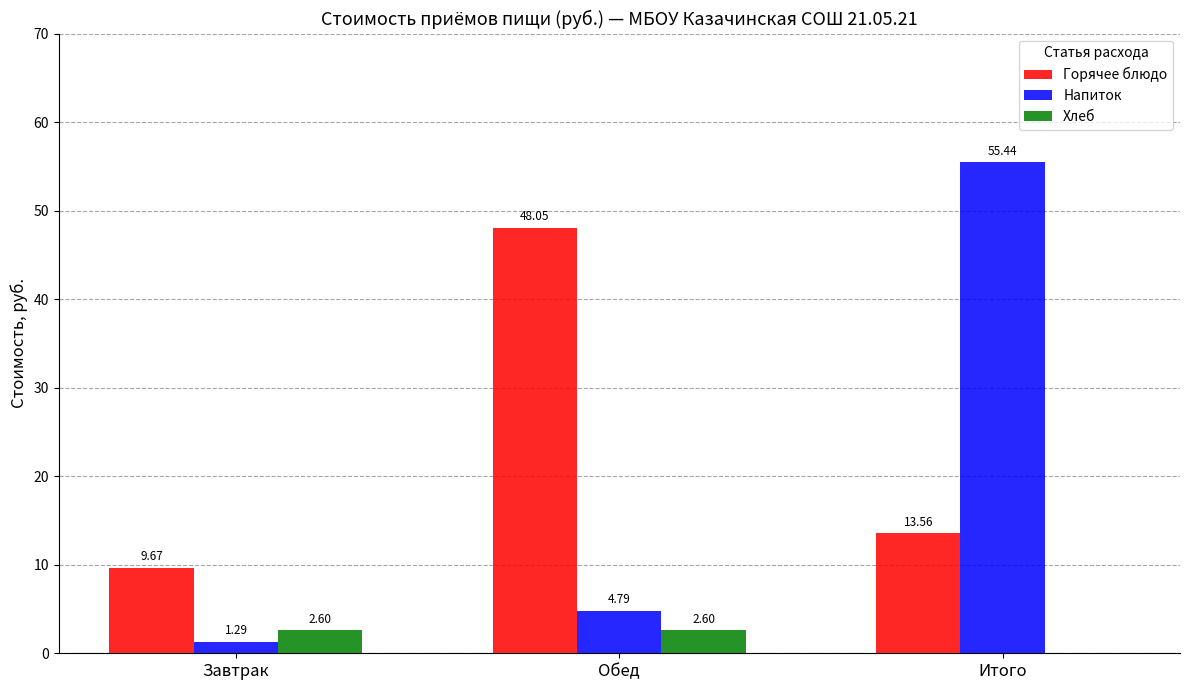

The value of Горячее блюдо at Обед is 48.0. True or false?

True